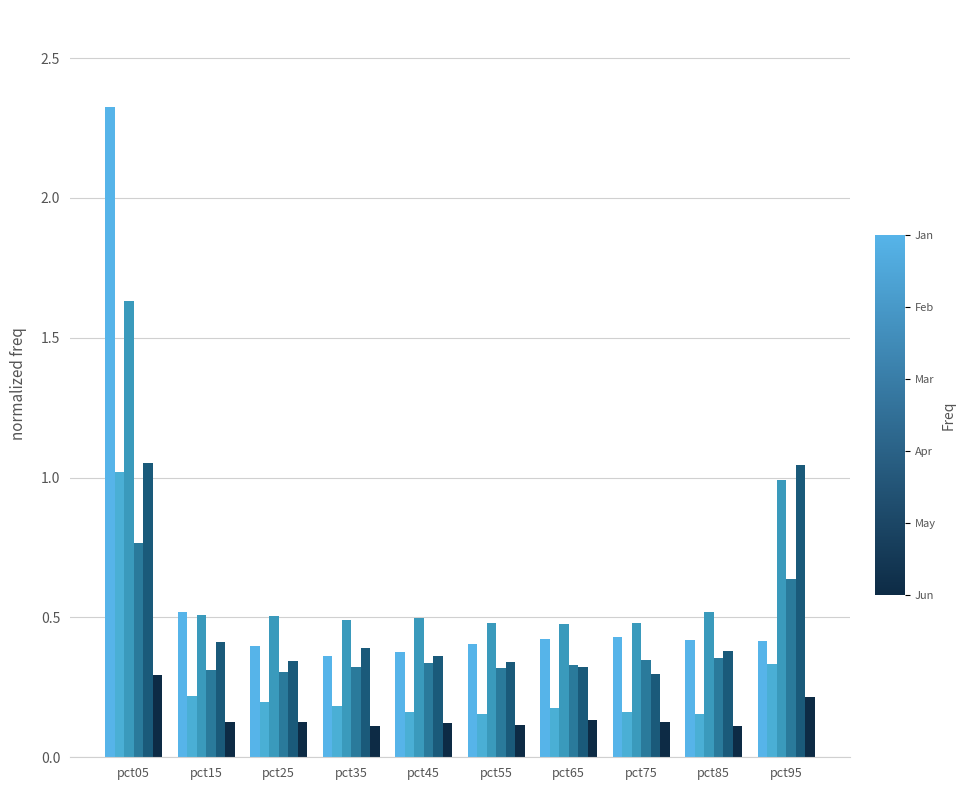

How many distinct data groups are displayed?

6